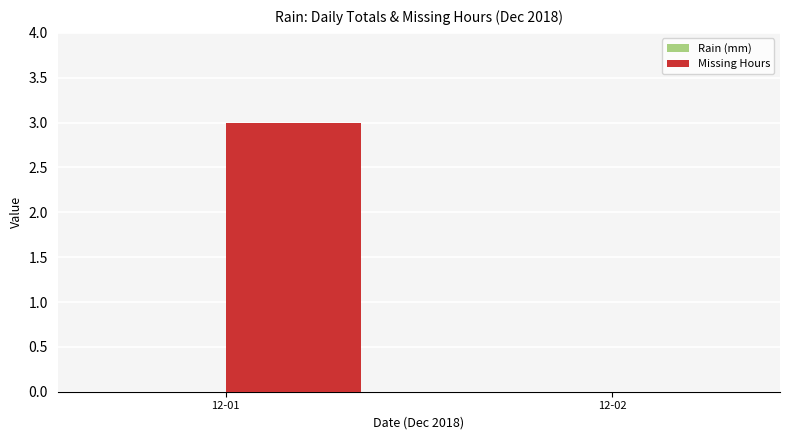

Where is the data nearest to the value 1?

12-02